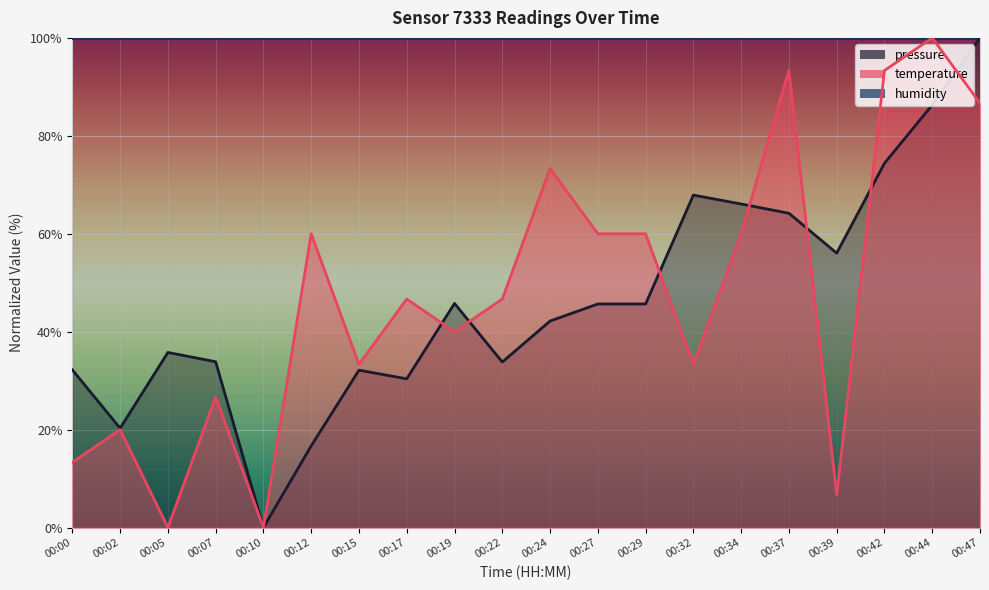

What is the difference between the pressure values at 00:07 and 00:27?

11.8